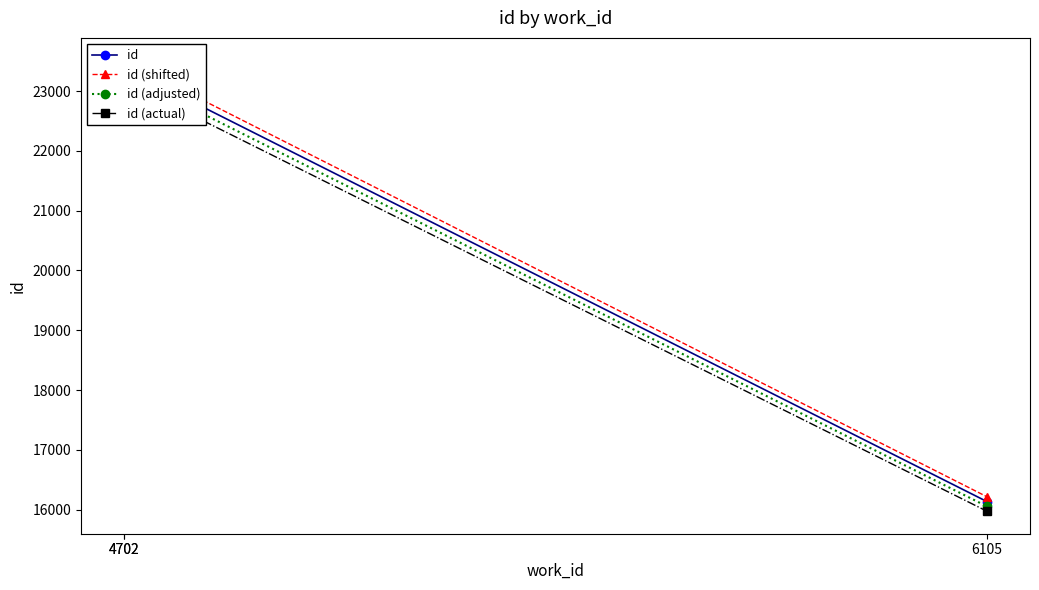

Which has a higher value, 6105 or 4702?

4702